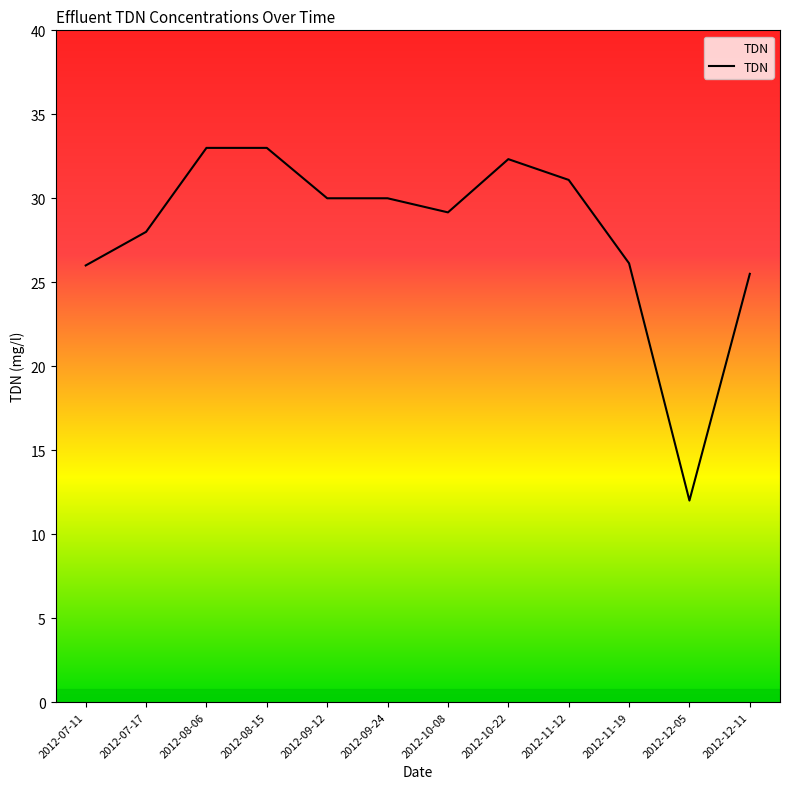

What is the change in value from 2012-09-12 to 2012-10-22?

+2.3